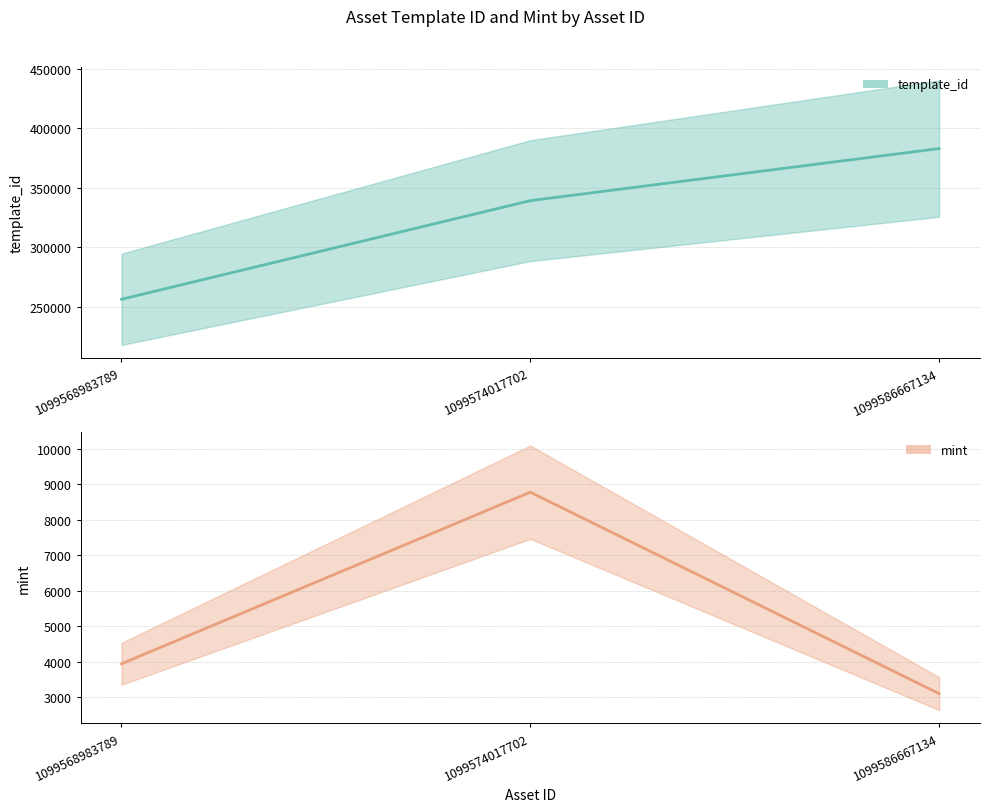

Reading right to left, list all the values displayed in this chart.

template_id: 383071	339228	256179
mint: 3096	8773	3937